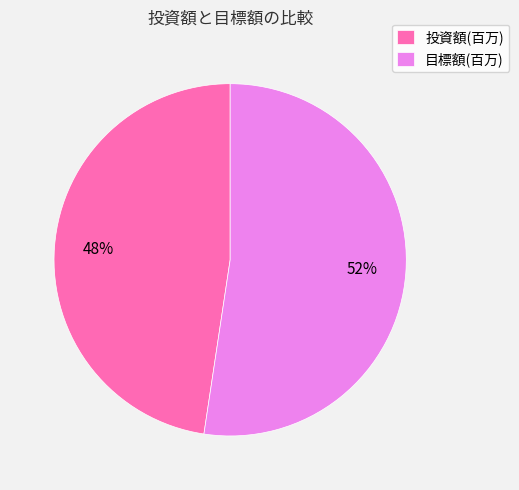

Between 投資額(百万) and 目標額(百万), which is larger?

目標額(百万)